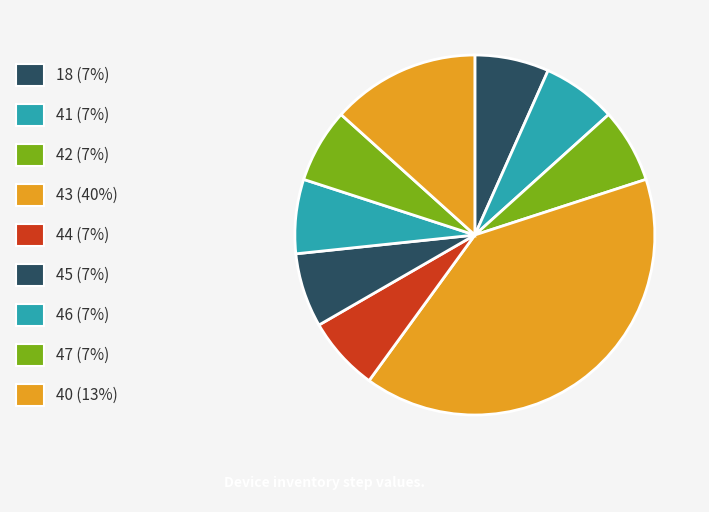

To the nearest percent, what is the average slice percentage?

11%